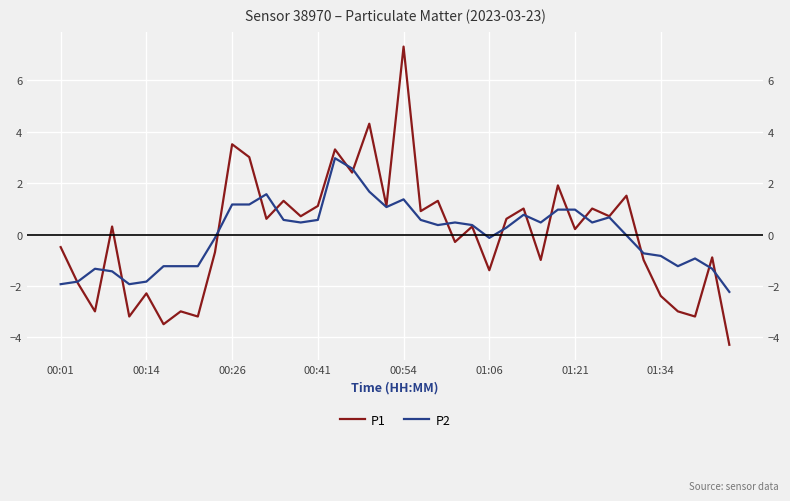

List the series in order of their peak value, lowest first.

P2, P1